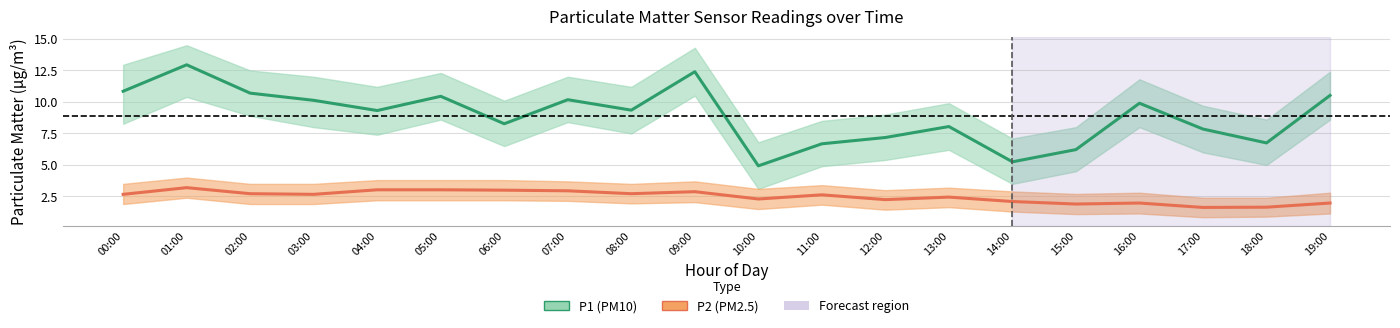

What is the label of the 4th point from the left?

03:00